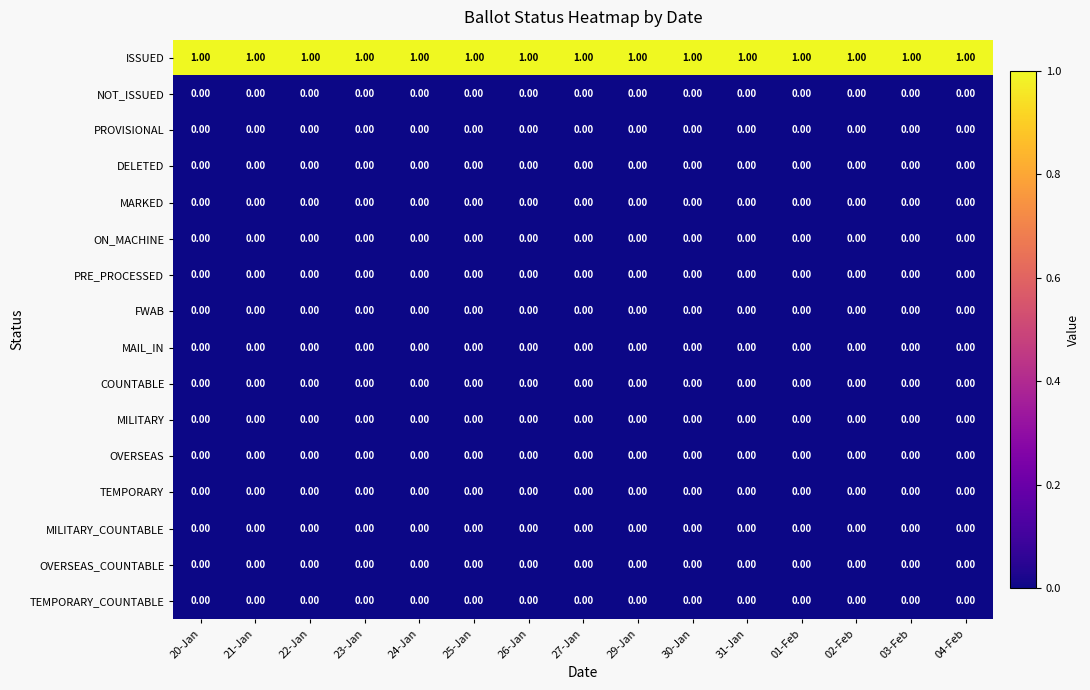

What is the sum of all ISSUED values?

15